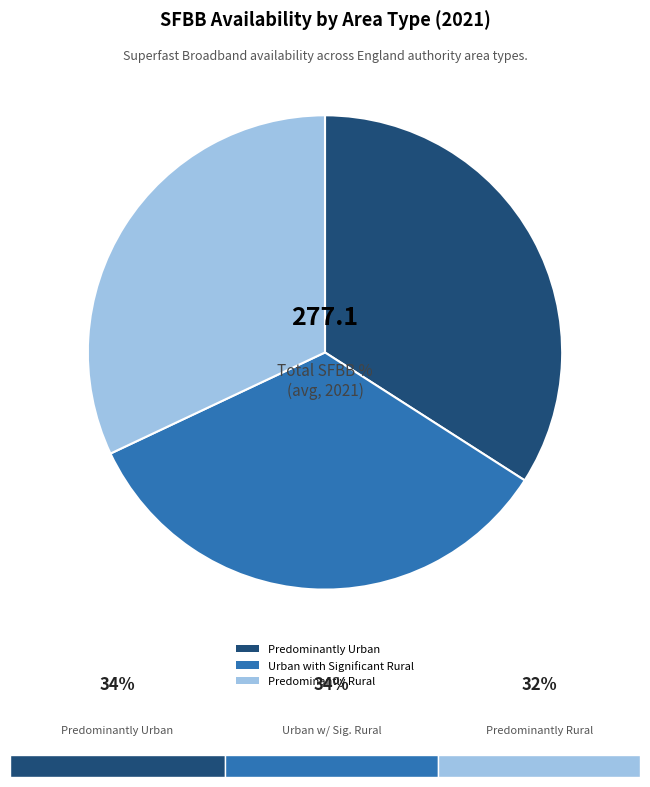

True or false: Urban with Significant Rural accounts for 34% of the total.

True